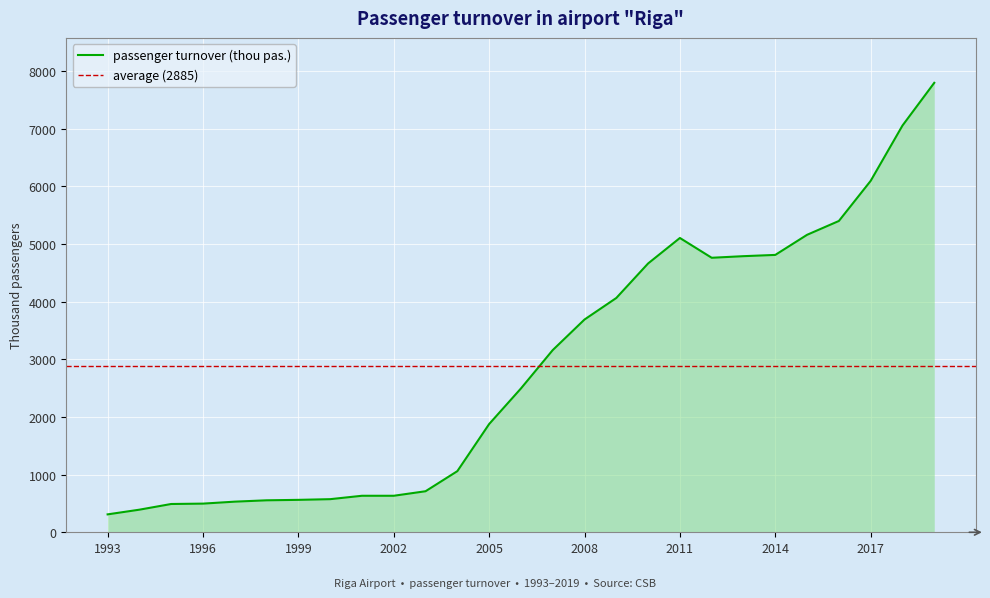

List the labels in order of value, largest first.

2019, 2018, 2017, 2016, 2015, 2011, 2014, 2013, 2012, 2010, 2009, 2008, 2007, 2006, 2005, 2004, 2003, 2001, 2002, 2000, 1999, 1998, 1997, 1996, 1995, 1994, 1993